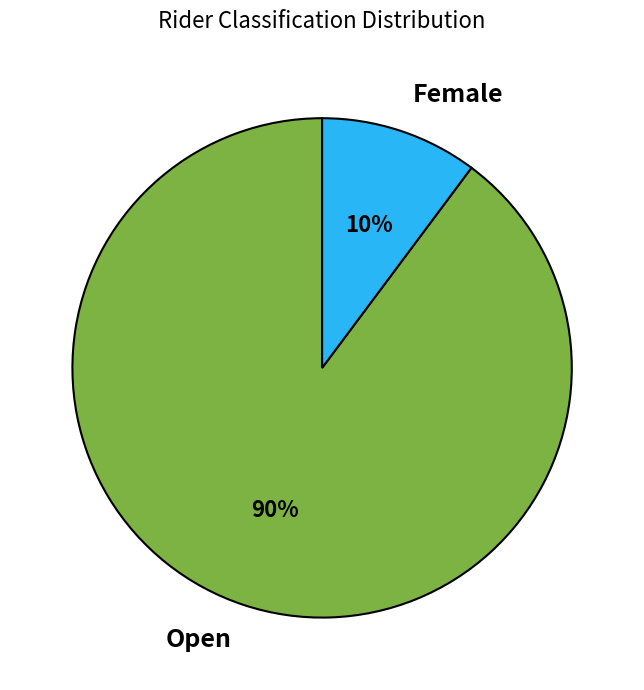

Is there a majority slice in this chart?

Yes